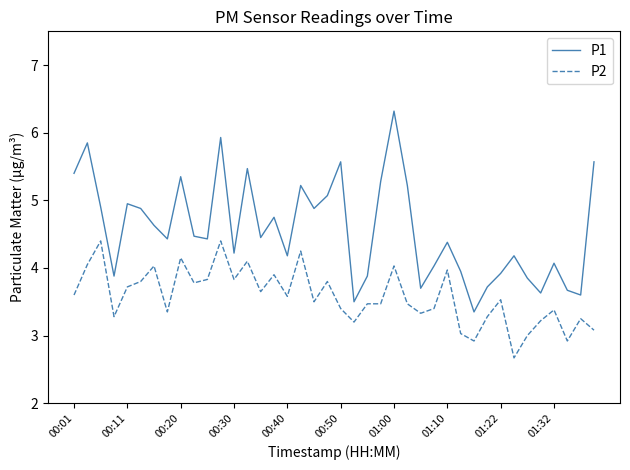

Which series has the widest spread of values?

P1